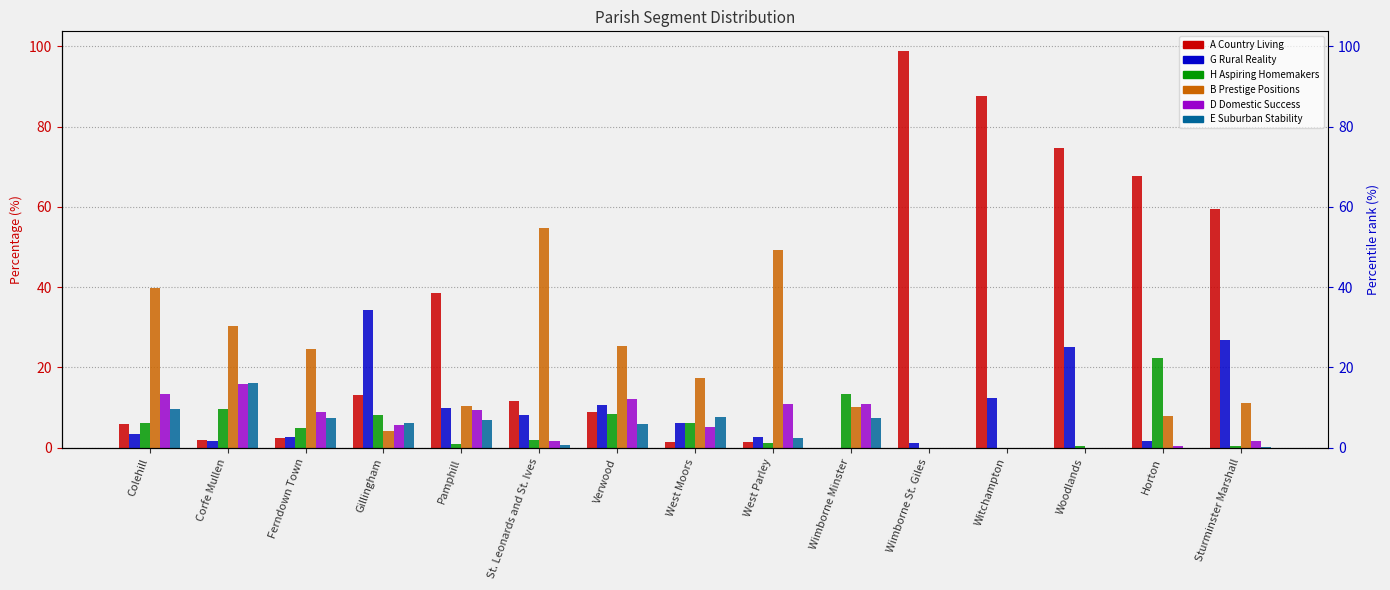

At which category is the sum across all series the highest?

Wimborne St. Giles